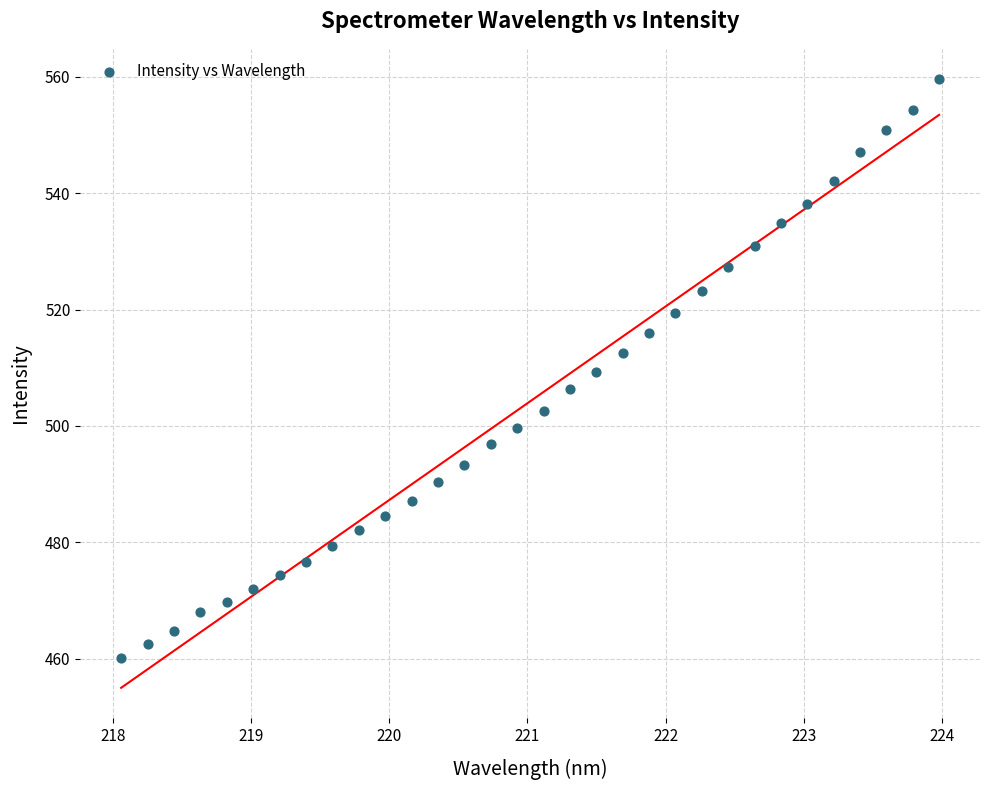

What is the range of X values (max minus min)?

5.9